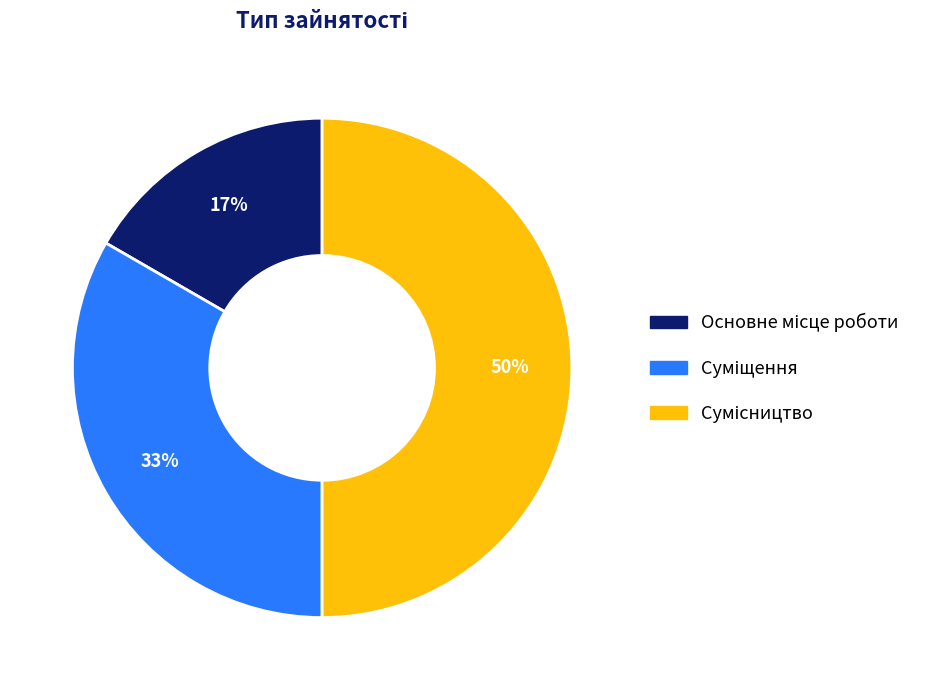

To the nearest percent, what is the average slice percentage?

33%